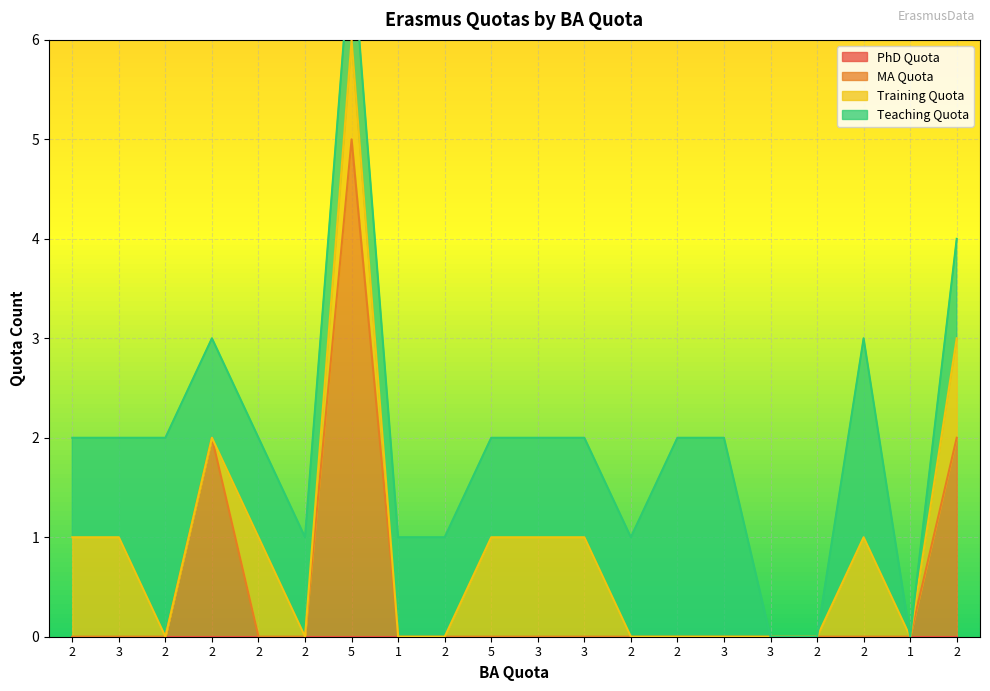

Reading left to right, what are all the values shown in this chart?

PhD Quota: 0	0	0	0	0	0	0	0	0	0	0	0	0	0	0	0	0	0	0	0
MA Quota: 0	0	0	2	0	0	5	0	0	0	0	0	0	0	0	0	0	0	0	2
Training Quota: 1	1	0	0	1	0	1	0	0	1	1	1	0	0	0	0	0	1	0	1
Teaching Quota: 1	1	2	1	1	1	1	1	1	1	1	1	1	2	2	0	0	2	0	1